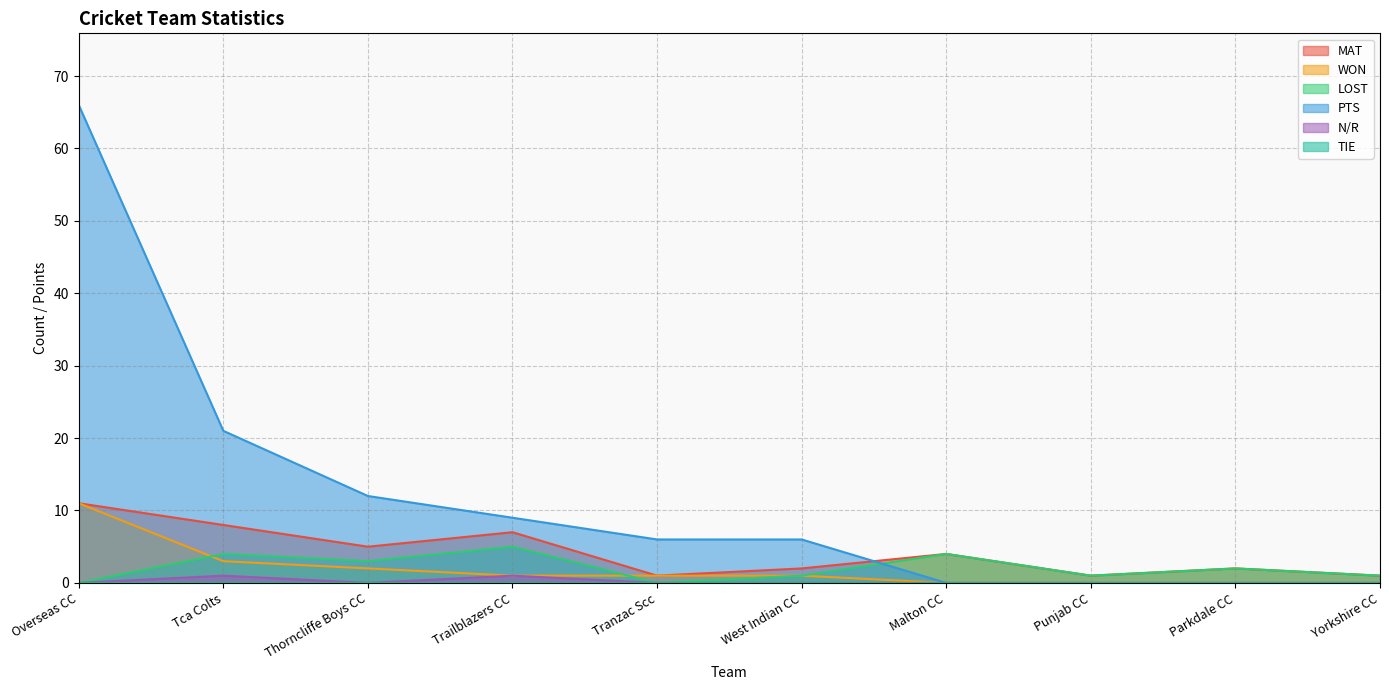

True or false: WON has a value of 11 at Overseas CC.

True